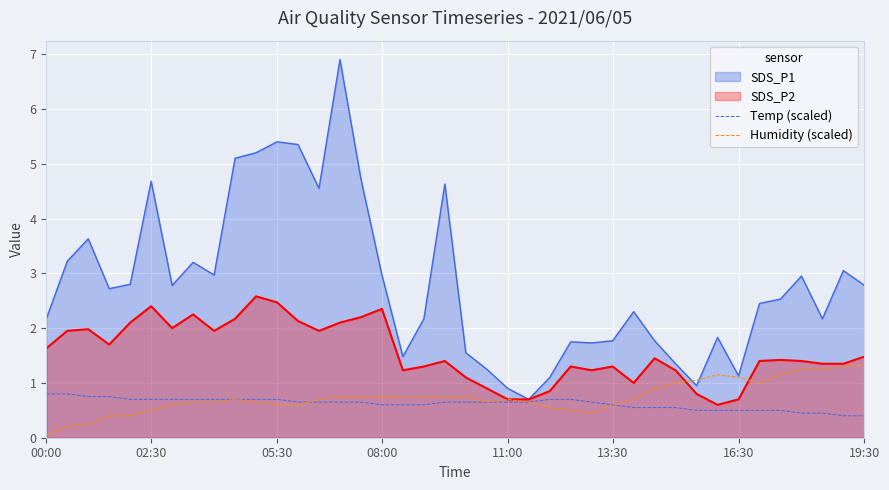

What is the difference between the maximum and minimum values in the Humidity (scaled) series?

1.3